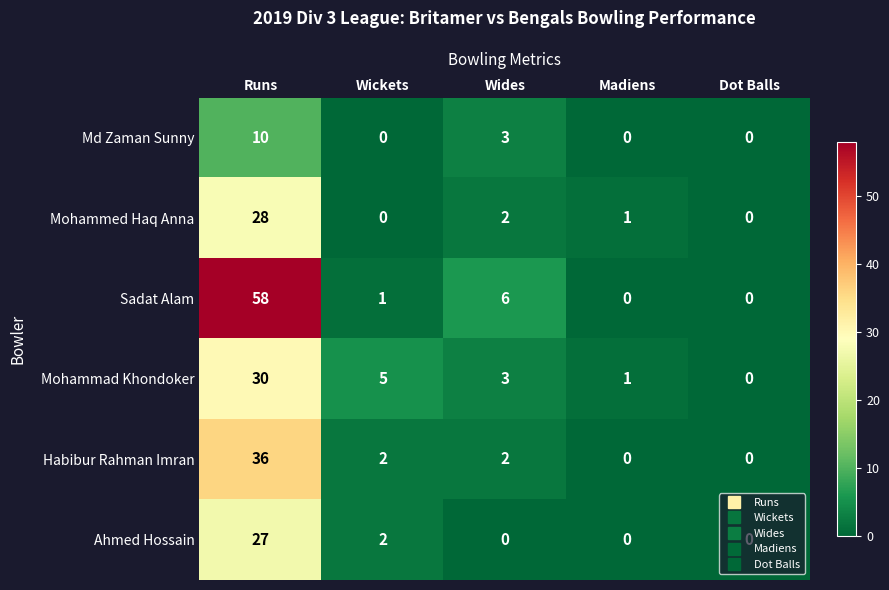

What is the difference between the maximum and minimum values in the Ahmed Hossain series?

27